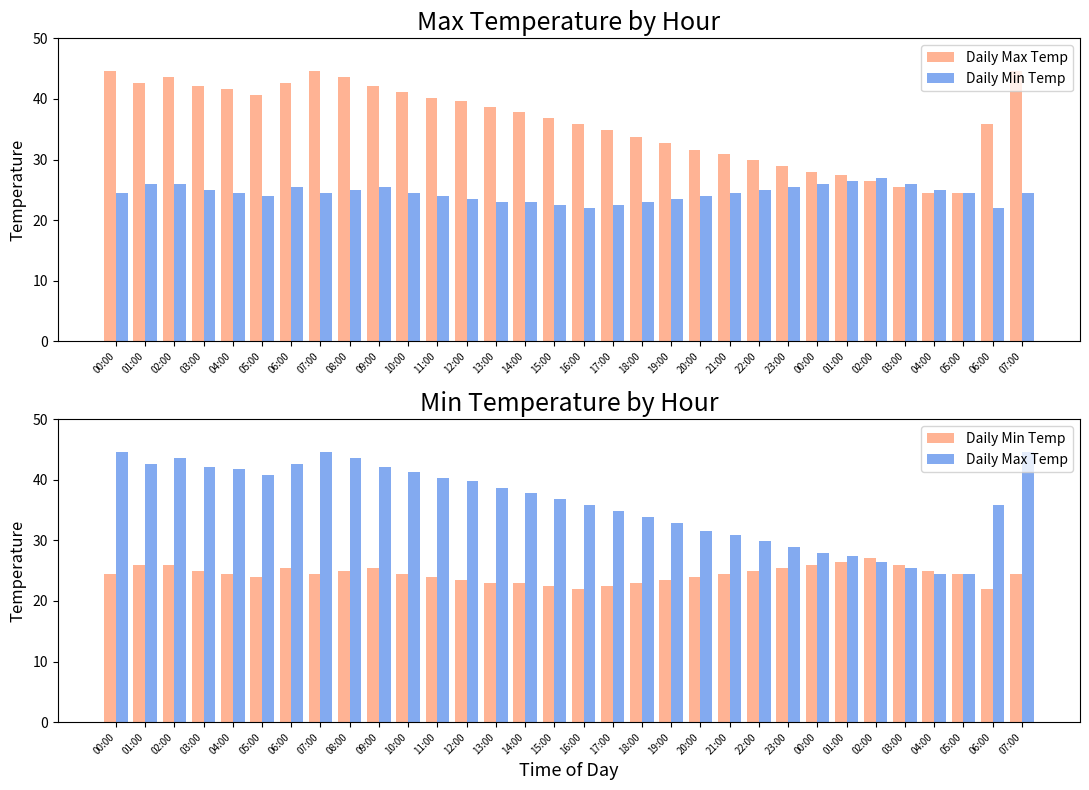

What is the difference between the maximum and minimum values in the Daily Min Temp series?

5.0